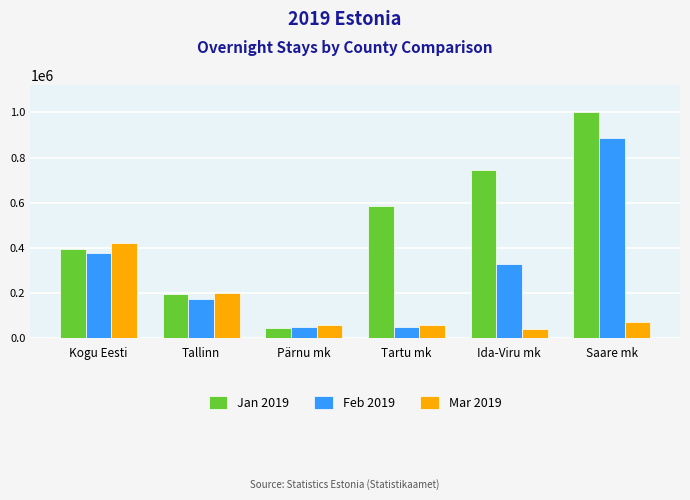

What is the difference between the second highest and second lowest values in the Feb 2019 series?

328310